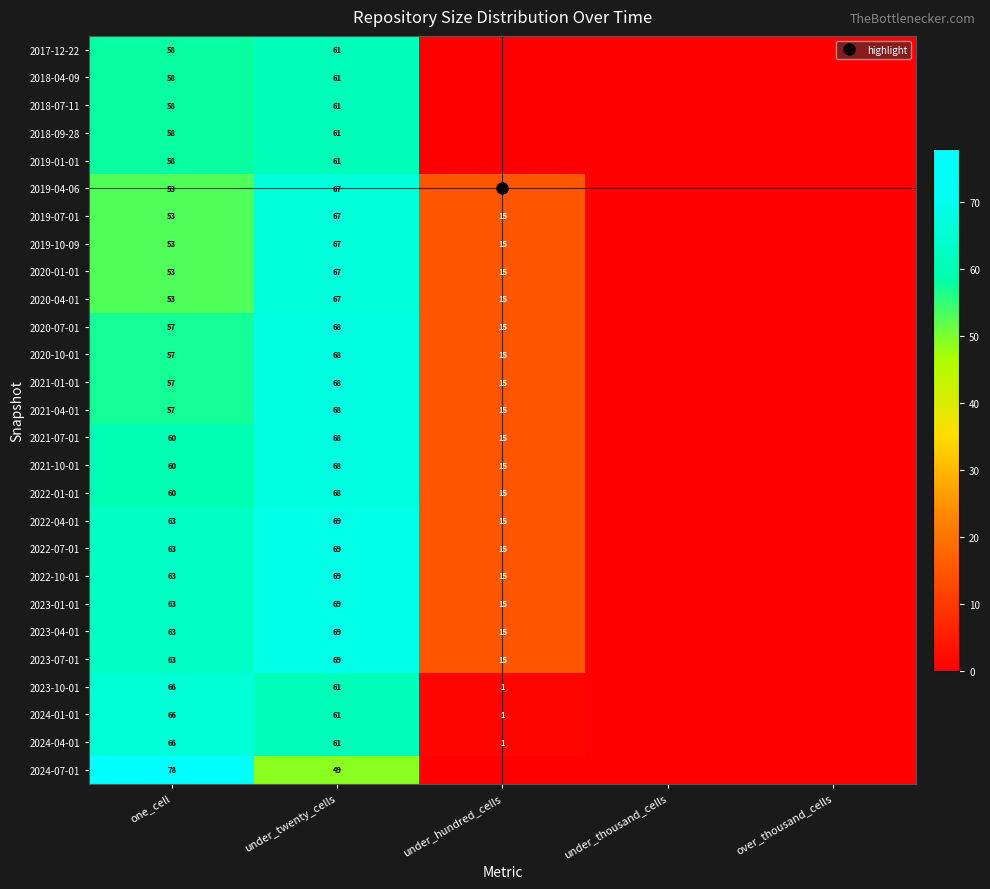

How many distinct data groups are displayed?

27